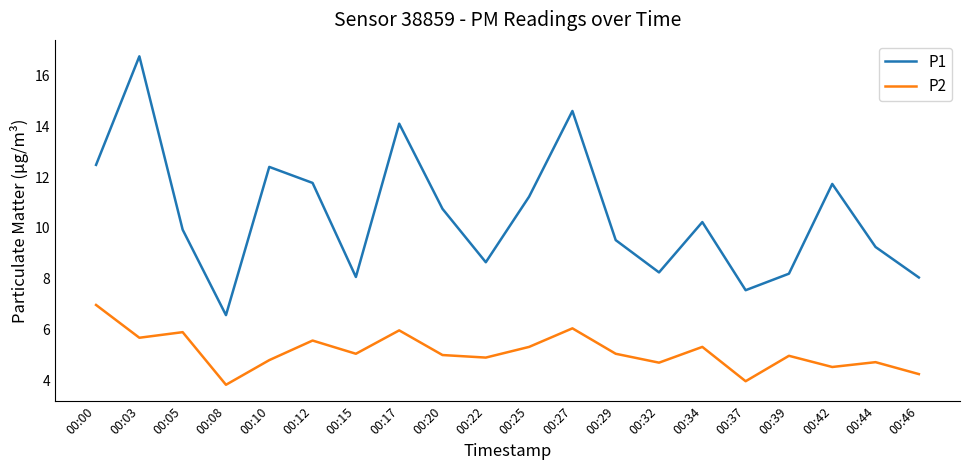

The value of P2 at 00:29 is 8.3. True or false?

False